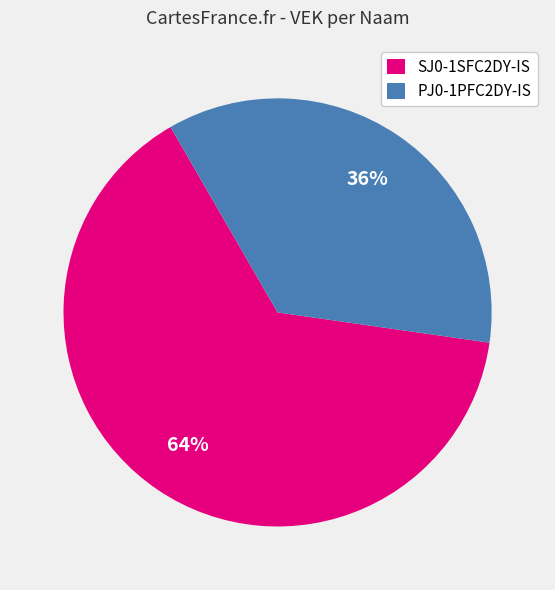

Does any single category account for the majority?

Yes